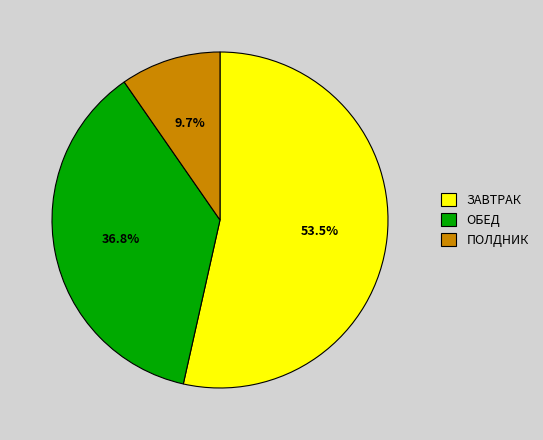

What is the majority slice?

ЗАВТРАК